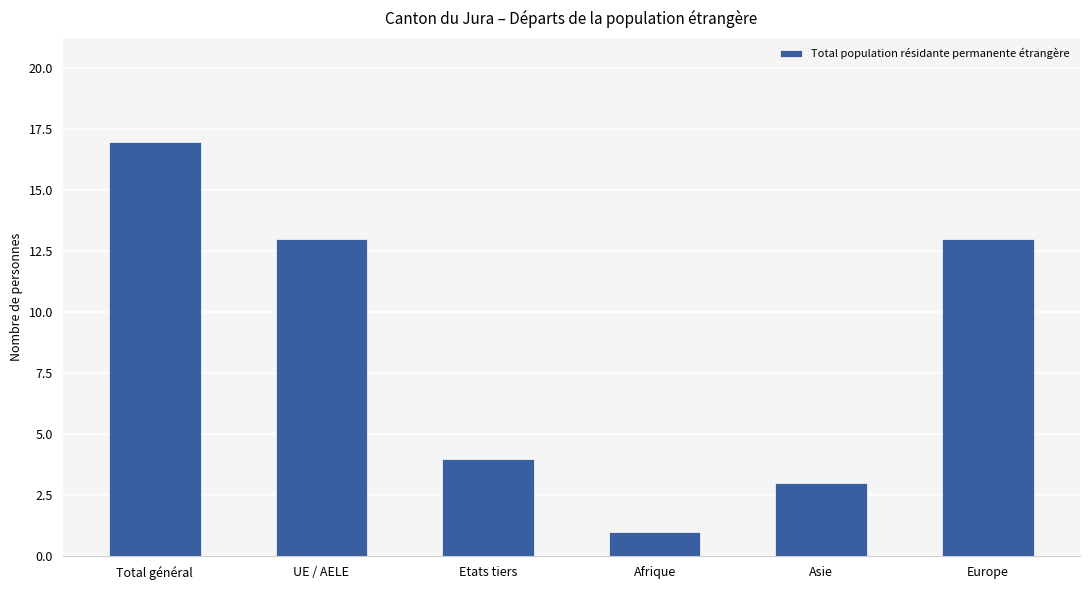

How many values are below 13?

3